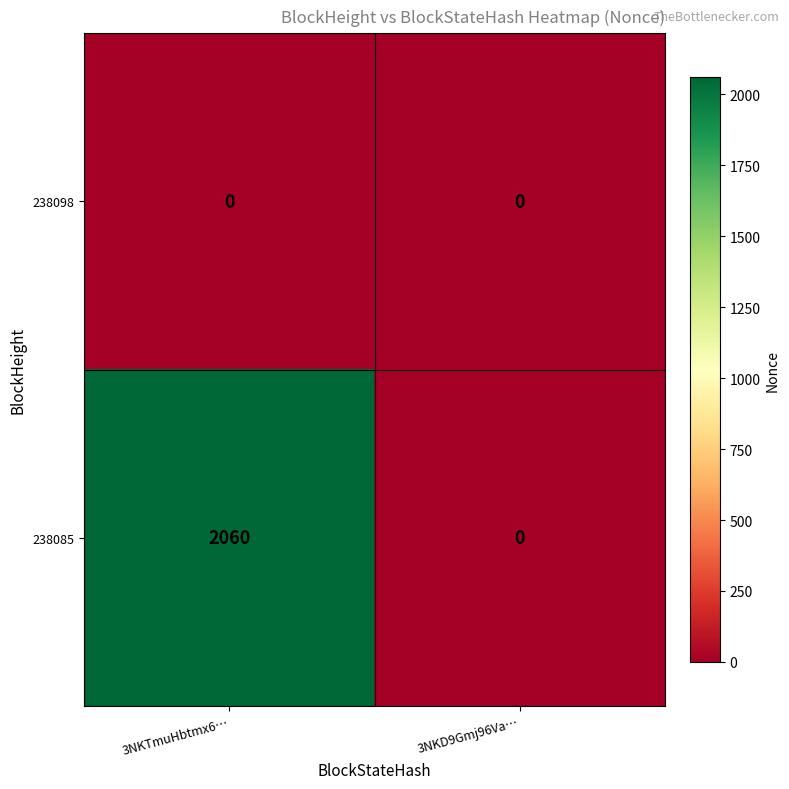

Is it true that 238085 equals 2060 at 3NKTmuHbtmx6…?

True